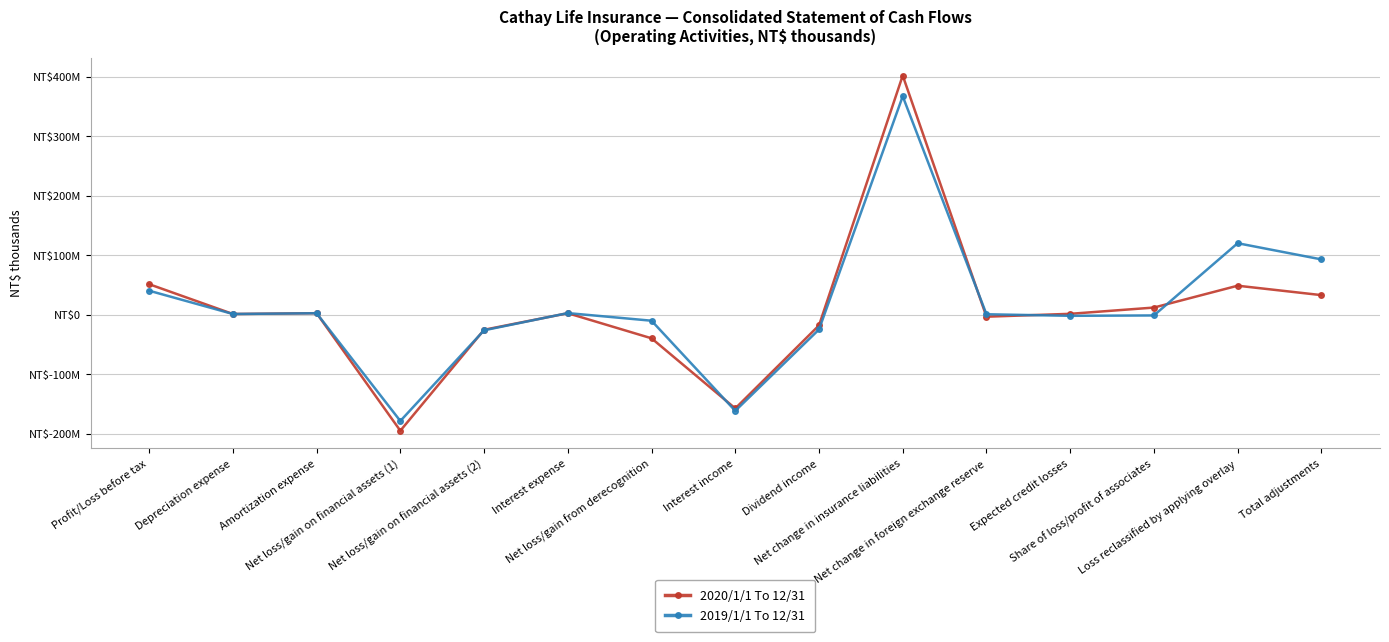

What is the label of the 6th point from the right?

Net change in insurance liabilities